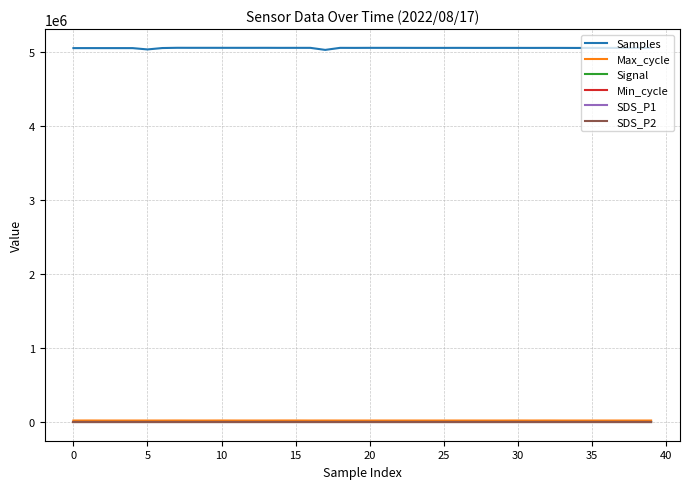

True or false: SDS_P2 and Samples intersect in this chart.

False